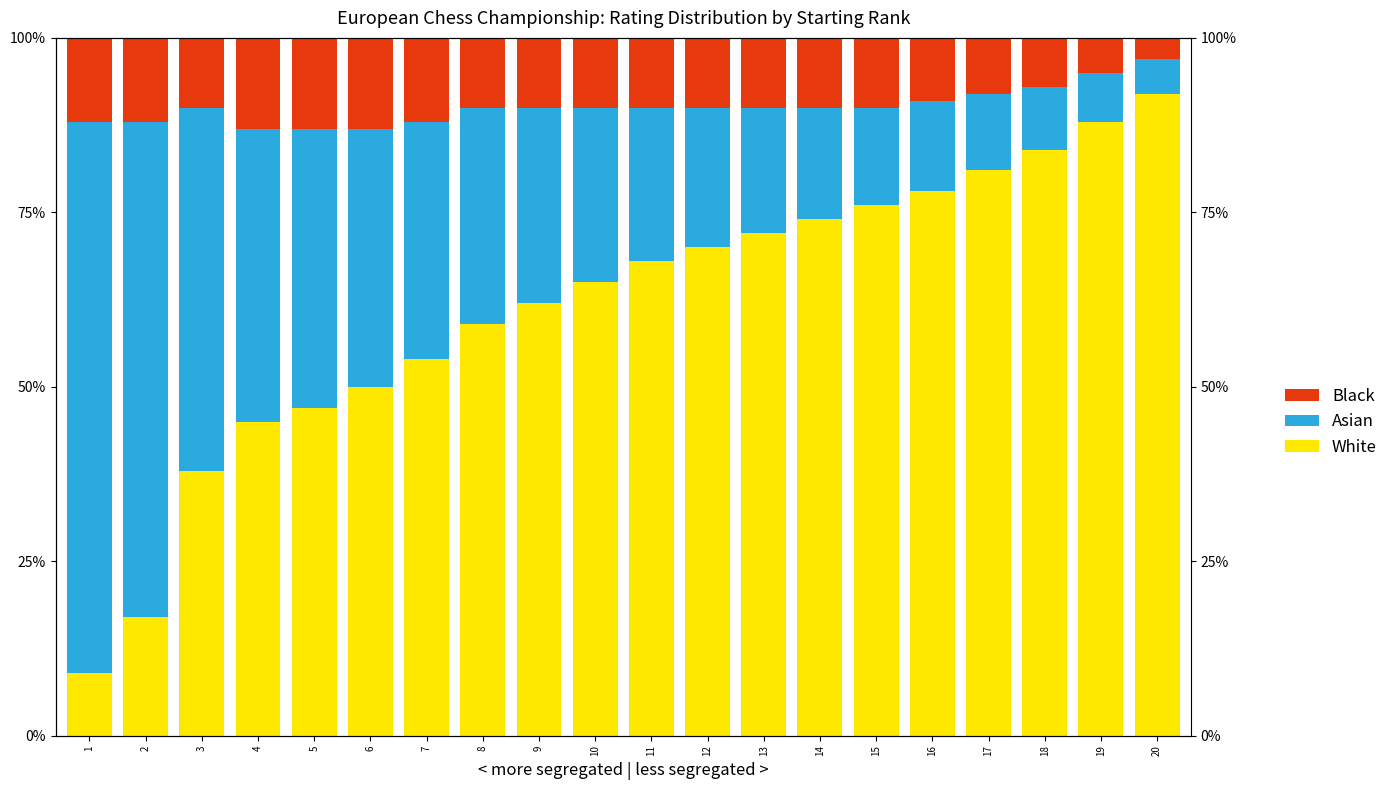

Where does the Asian series first go above 25?

1